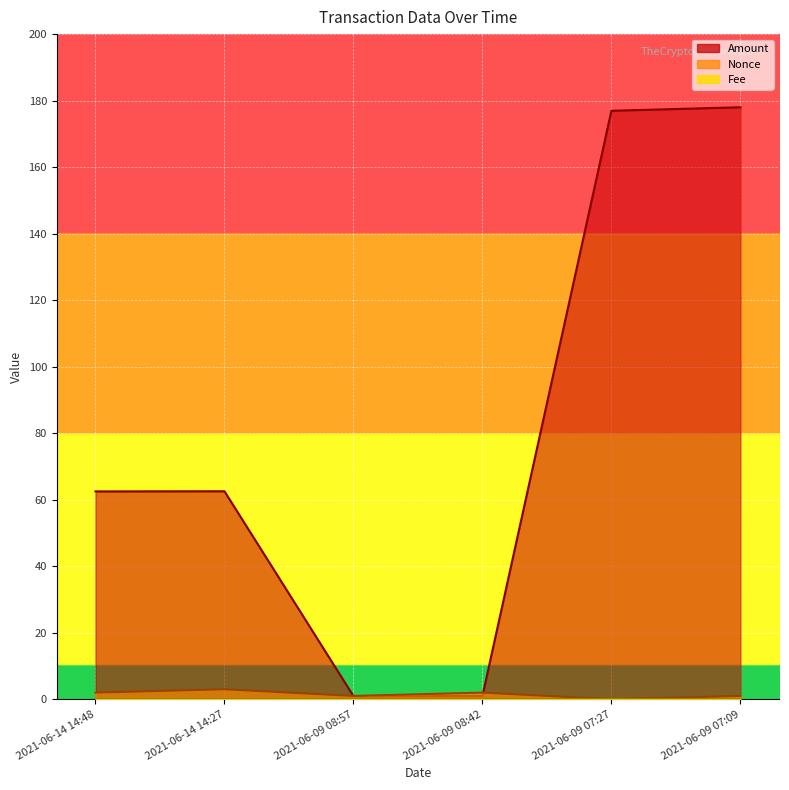

Reading left to right, extract all data points from this chart.

Amount: 2021-06-14 14:48=62.5	2021-06-14 14:27=62.5	2021-06-09 08:57=0.9	2021-06-09 08:42=1.0	2021-06-09 07:27=176.9	2021-06-09 07:09=178.0
Fee: 2021-06-14 14:48=0.1	2021-06-14 14:27=0.0	2021-06-09 08:57=0.1	2021-06-09 08:42=0.0	2021-06-09 07:27=0.1	2021-06-09 07:09=0.0
Nonce: 2021-06-14 14:48=2.0	2021-06-14 14:27=3.0	2021-06-09 08:57=1.0	2021-06-09 08:42=2.0	2021-06-09 07:27=0.0	2021-06-09 07:09=1.0